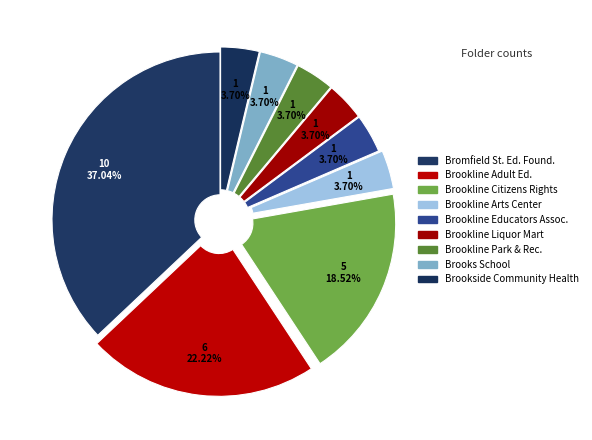

How many segments does this pie chart have?

9